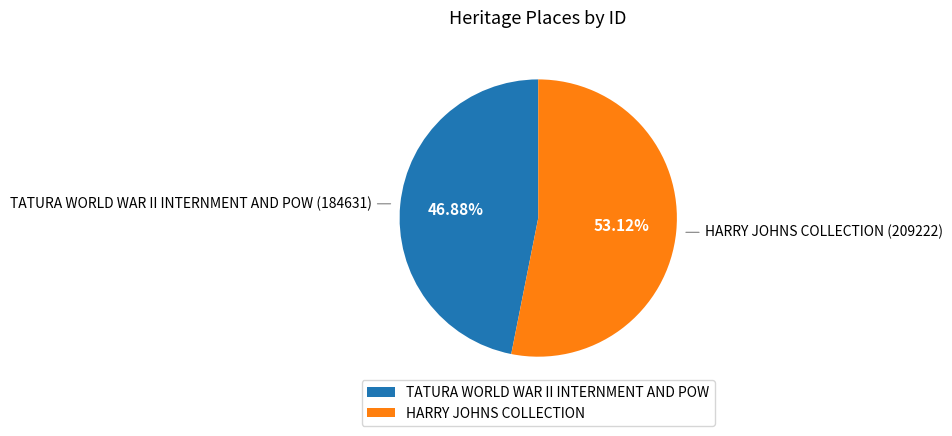

What is the largest slice in the pie chart?

HARRY JOHNS COLLECTION